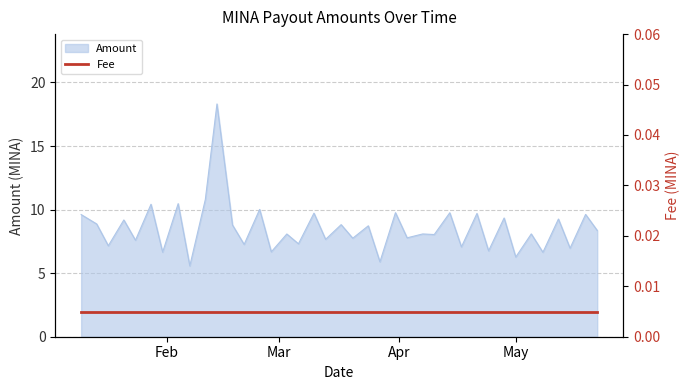

List the labels in order of value, largest first.

2024-02-14, 2024-02-11, 2024-02-04, 2024-01-28, 2024-02-25, 2024-03-31, 2024-04-14, 2024-03-10, 2024-04-21, 2024-05-19, 2024-01-10, 2024-04-28, 2024-05-12, 2024-01-21, 2024-01-14, 2024-03-17, 2024-02-18, 2024-03-24, 2024-05-22, 2024-05-05, 2024-04-07, 2024-03-03, 2024-04-10, 2024-04-03, 2024-03-20, 2024-03-13, 2024-01-24, 2024-03-06, 2024-02-21, 2024-01-17, 2024-04-17, 2024-05-15, 2024-04-24, 2024-02-28, 2024-01-31, 2024-05-08, 2024-05-01, 2024-03-27, 2024-02-07